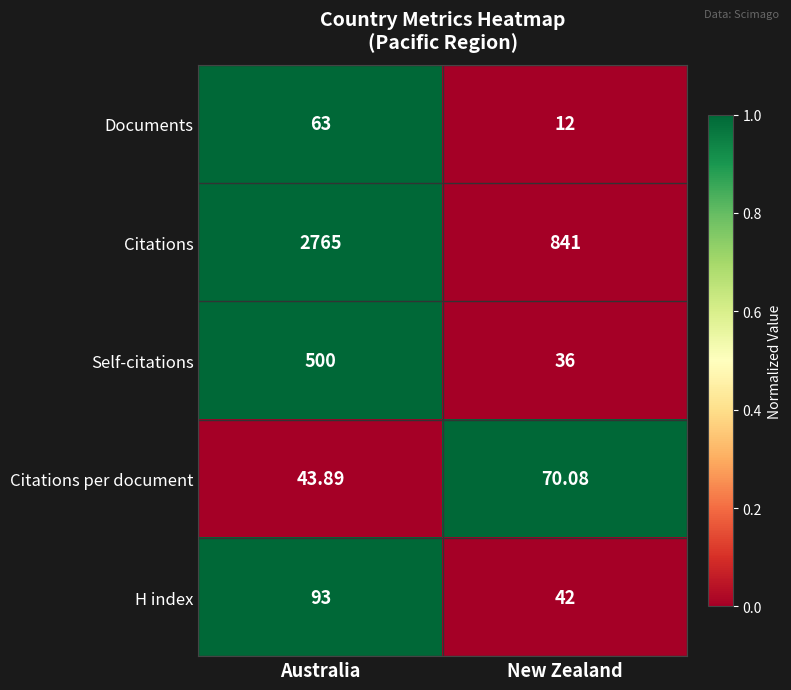

Between Australia and New Zealand, which series saw the biggest shift?

Citations